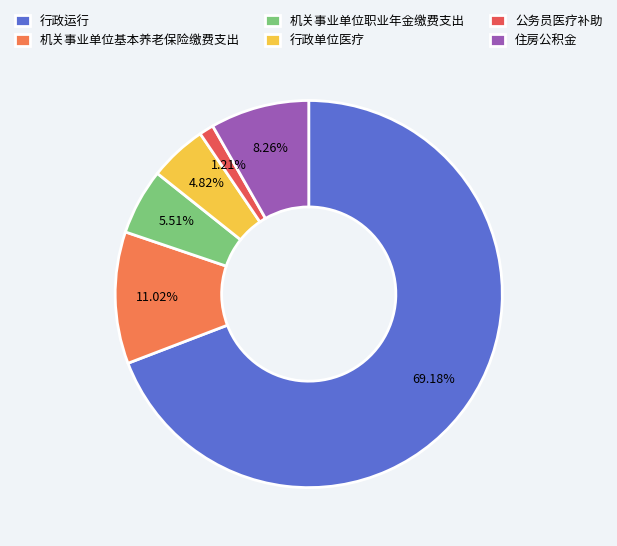

The 行政运行 slice represents 69% of the pie. True or false?

True